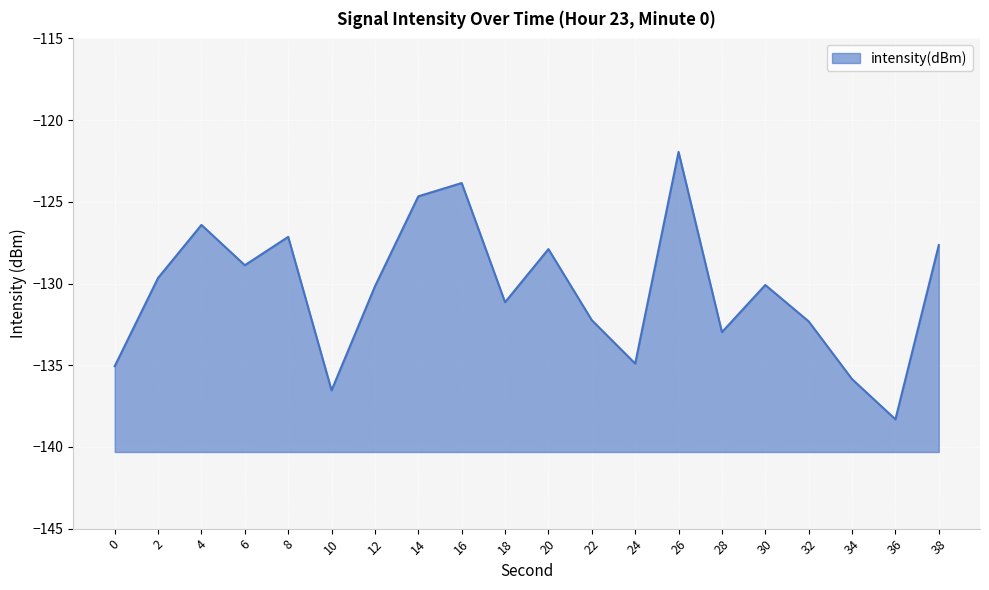

What is the sum of all values?

-2607.7